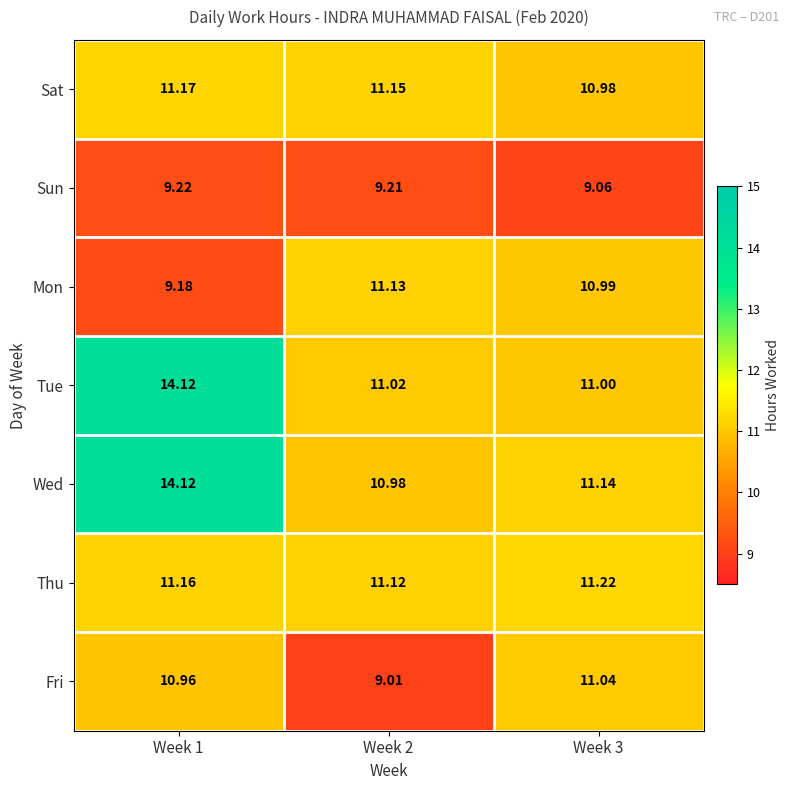

At which category does the chart reach its peak across all series?

Week 1